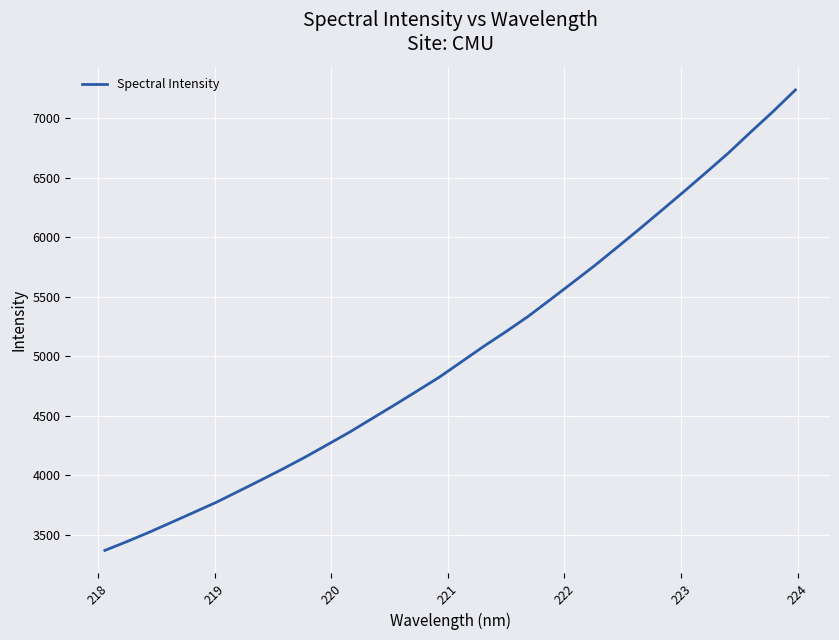

How many lines are shown in the chart?

1